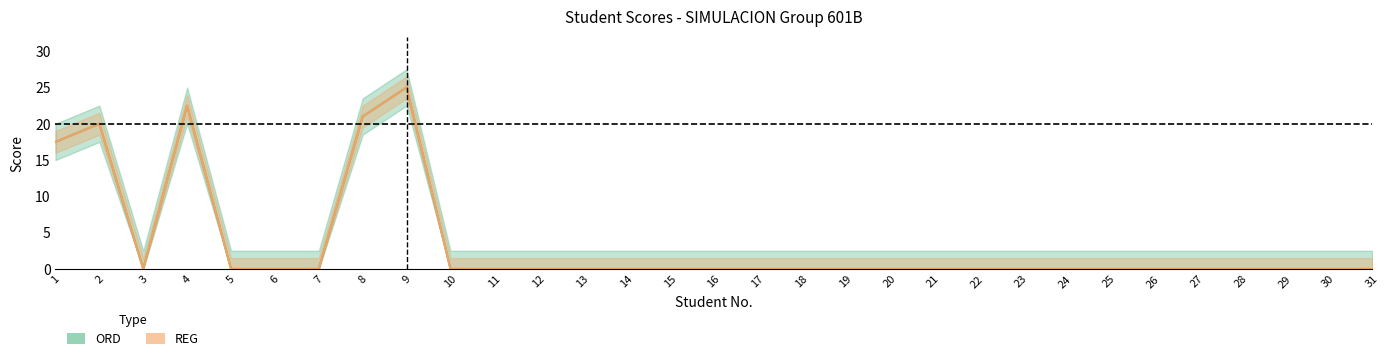

Count the number of data series in this chart.

2